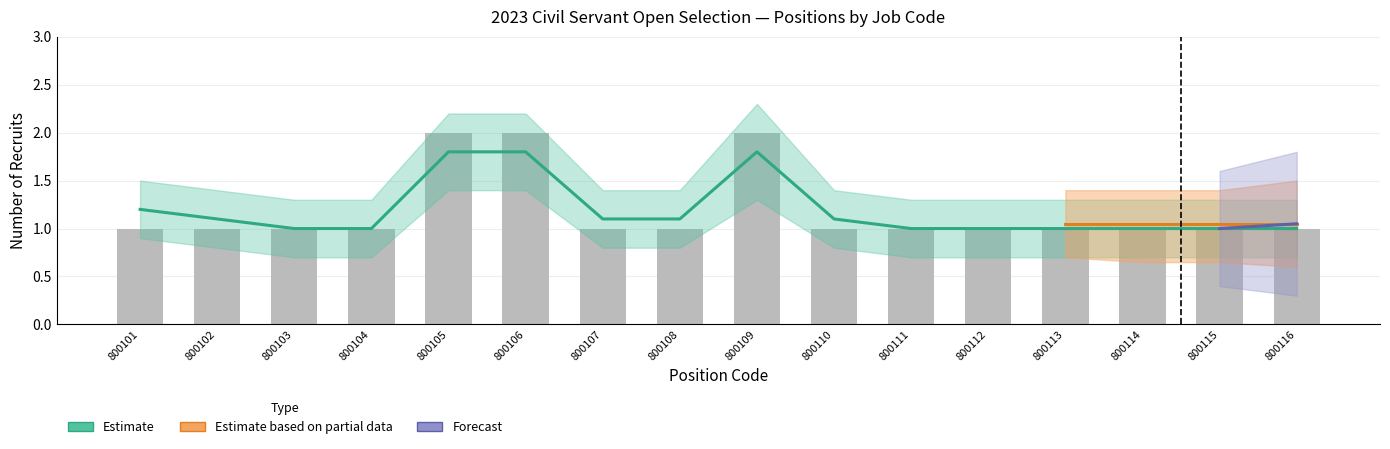

What is the value of the 6th bar from the left?

2